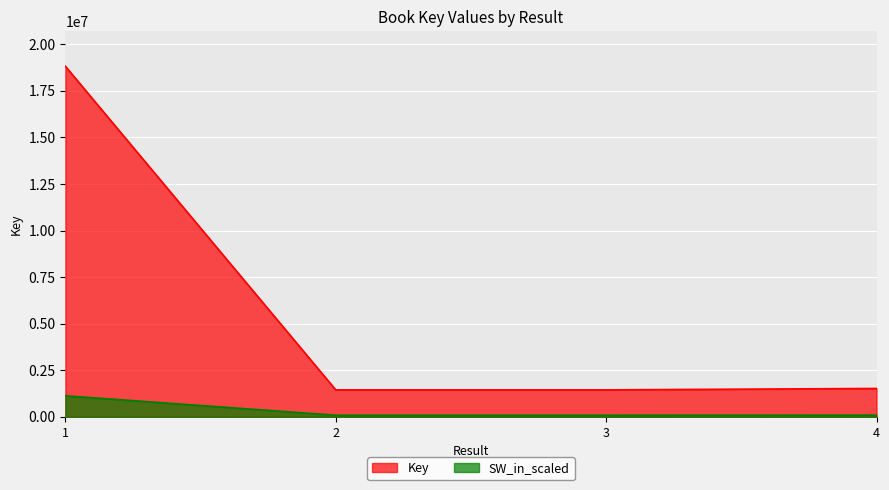

Is it true that the value at 3 is 1447678?

True